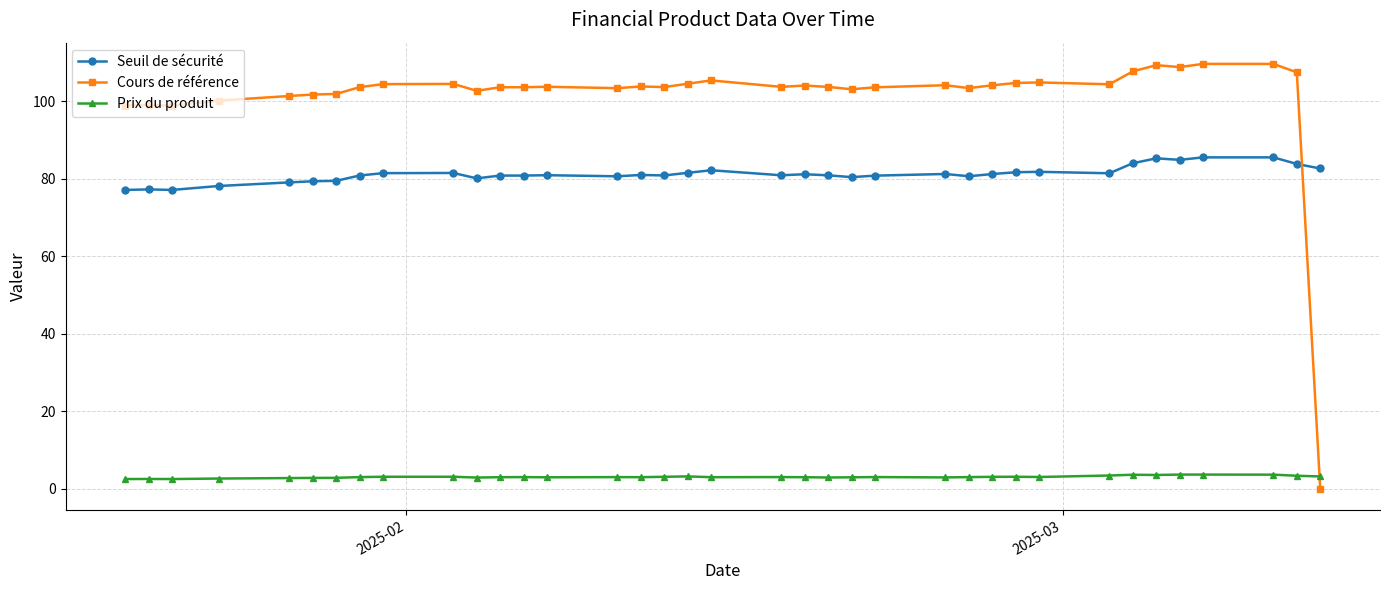

Which series ends up on top after the final intersection of Cours de référence and Prix du produit?

Prix du produit